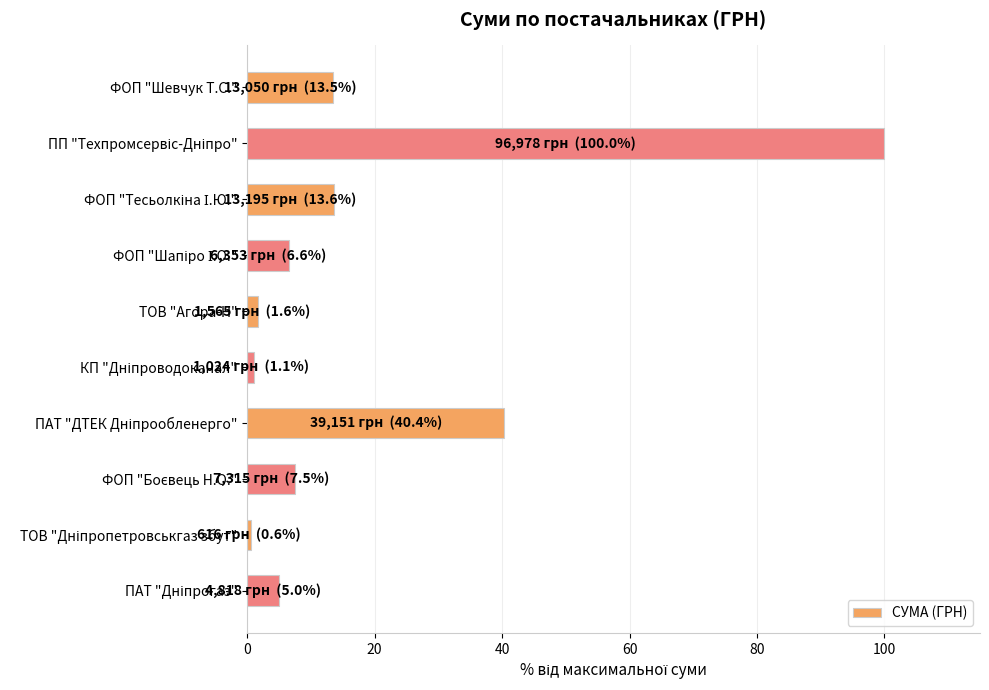

What is the difference between the maximum and minimum values?

99.4